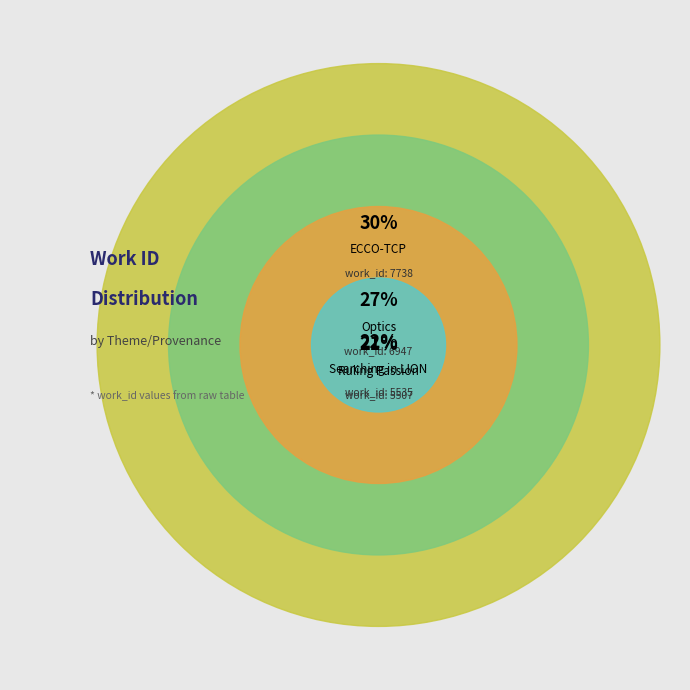

To the nearest percent, what portion does Searching in LION represent?

22%